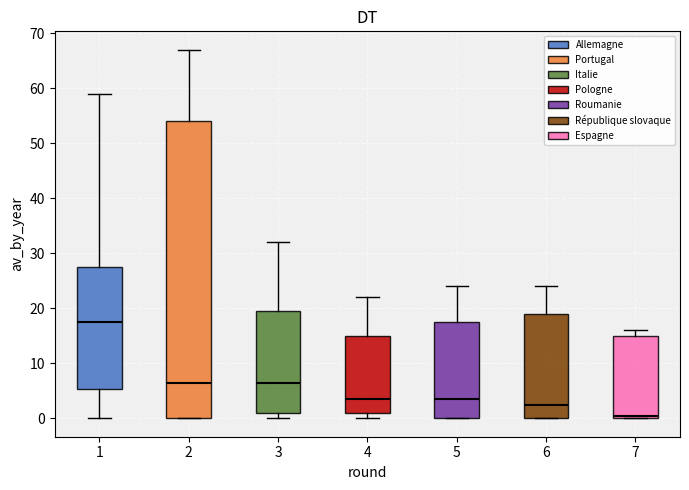

Reading left to right, read every box against the y-axis: the position of its median line, the range the box covers, and the ends of its whiskers. The values are not printed on the chart, so give them approximately, as read against the axis.

1: median 18, box 5 to 28, whiskers 0 to 59
2: median 7, box 0 to 54, whiskers 0 to 67
3: median 7, box 1 to 20, whiskers 0 to 32
4: median 4, box 1 to 15, whiskers 0 to 22
5: median 4, box 0 to 18, whiskers 0 to 24
6: median 3, box 0 to 19, whiskers 0 to 24
7: median 1, box 0 to 15, whiskers 0 to 16